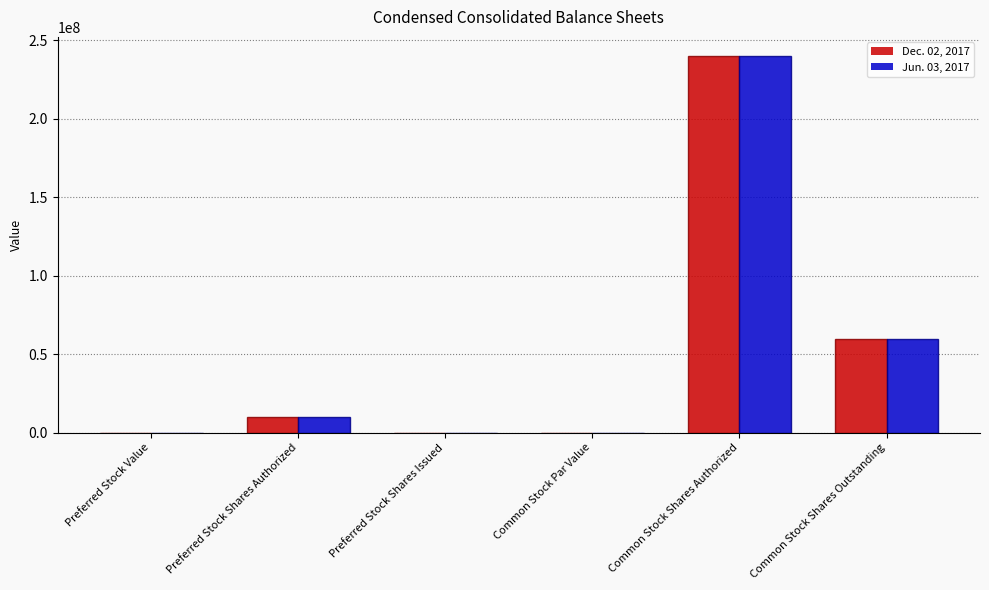

The Jun. 03, 2017 series shows 59715824.0 at Common Stock Shares Outstanding. True or false?

True